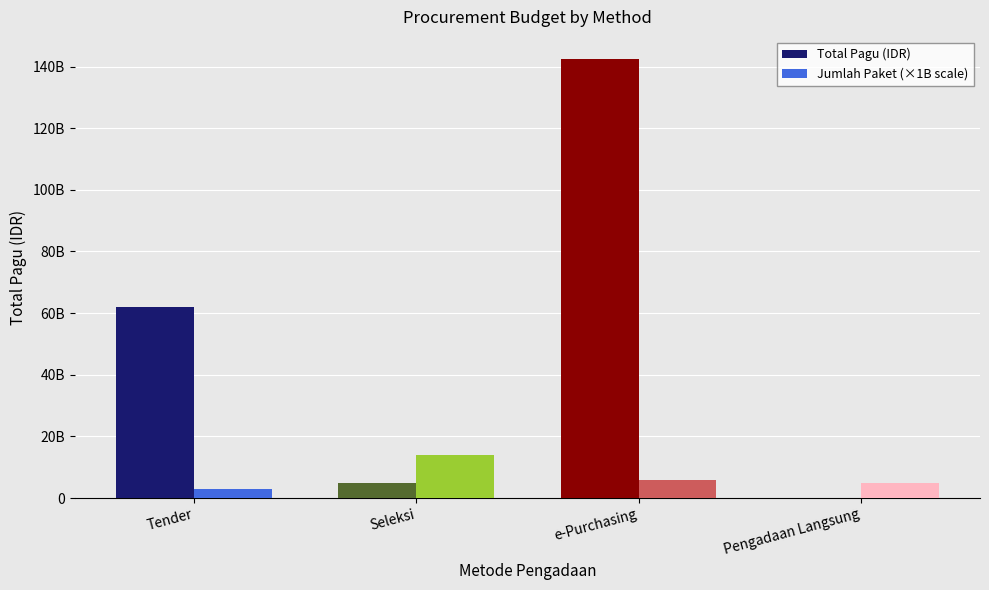

Is the value of Jumlah Paket (×1B scale) at Seleksi greater than the value of Total Pagu (IDR) at Tender?

No